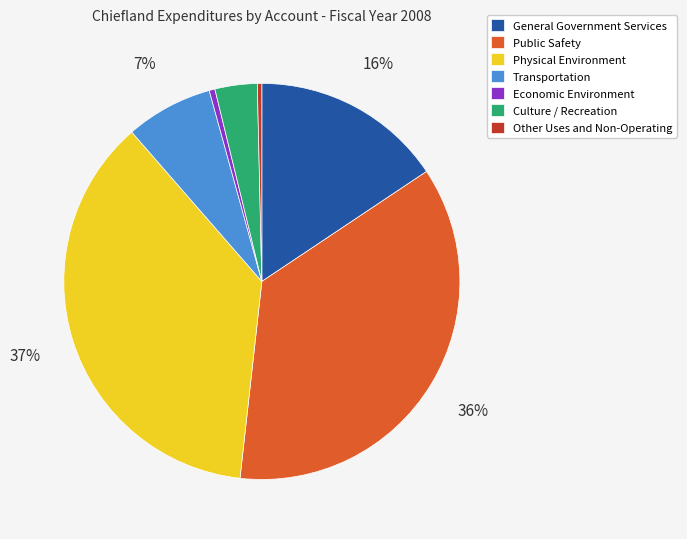

To the nearest percent, what portion does Public Safety represent?

36%